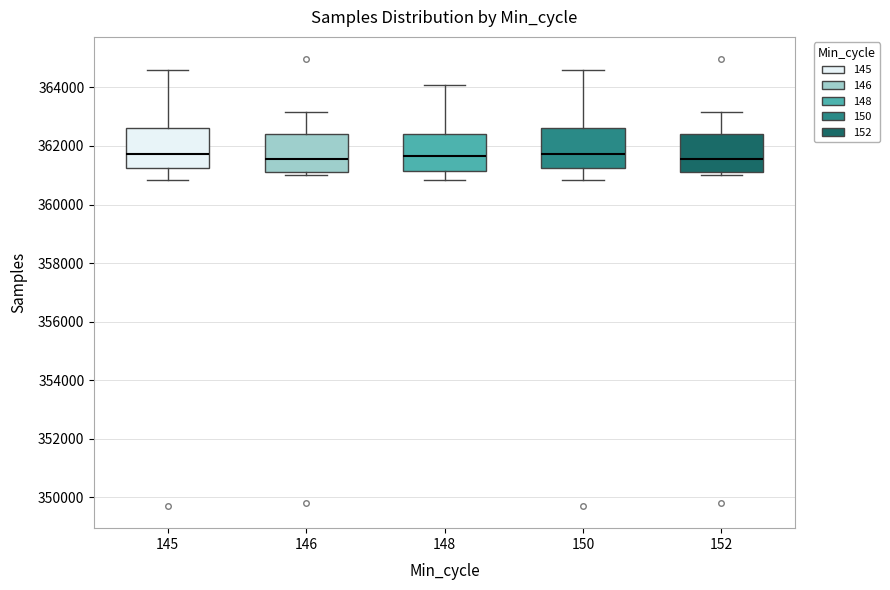

Reading left to right, read every box against the y-axis: the position of its median line, the range the box covers, and the ends of its whiskers. The values are not printed on the chart, so give them approximately, as read against the axis.

145: median 361800, box 361200 to 362600, whiskers 360800 to 364600
146: median 361600, box 361000 to 362400, whiskers 361000 (just below the box's lower edge) to 363200
148: median 361600, box 361200 to 362400, whiskers 360800 to 364000
150: median 361800, box 361200 to 362600, whiskers 360800 to 364600
152: median 361600, box 361000 to 362400, whiskers 361000 (just below the box's lower edge) to 363200